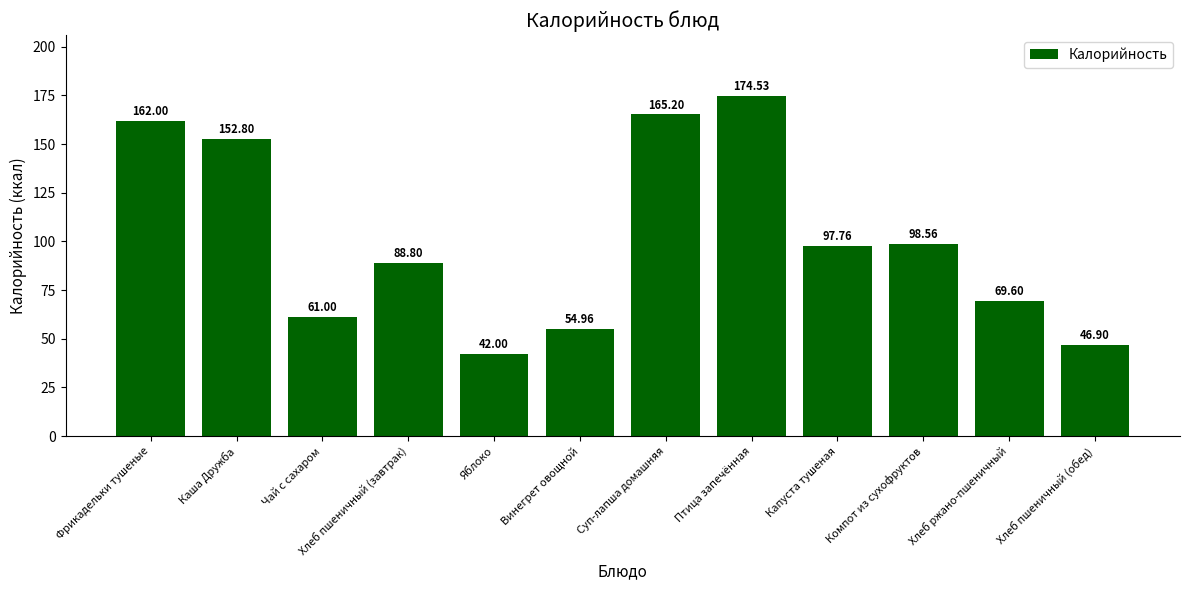

What is the minimum value shown in the chart?

42.0